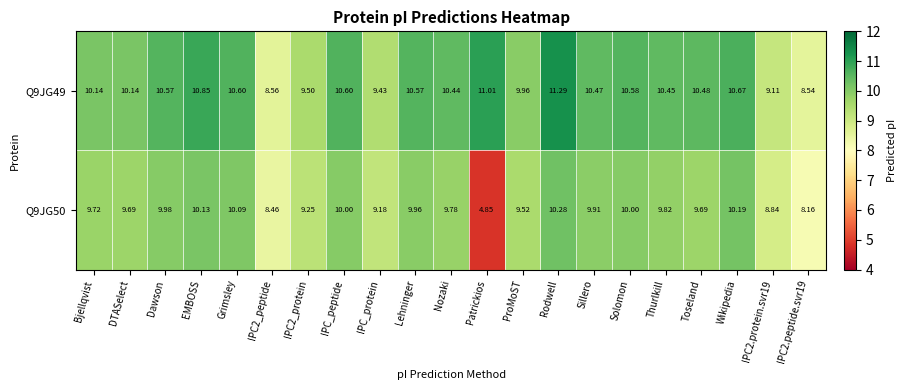

What is the maximum value shown in the chart?

11.3